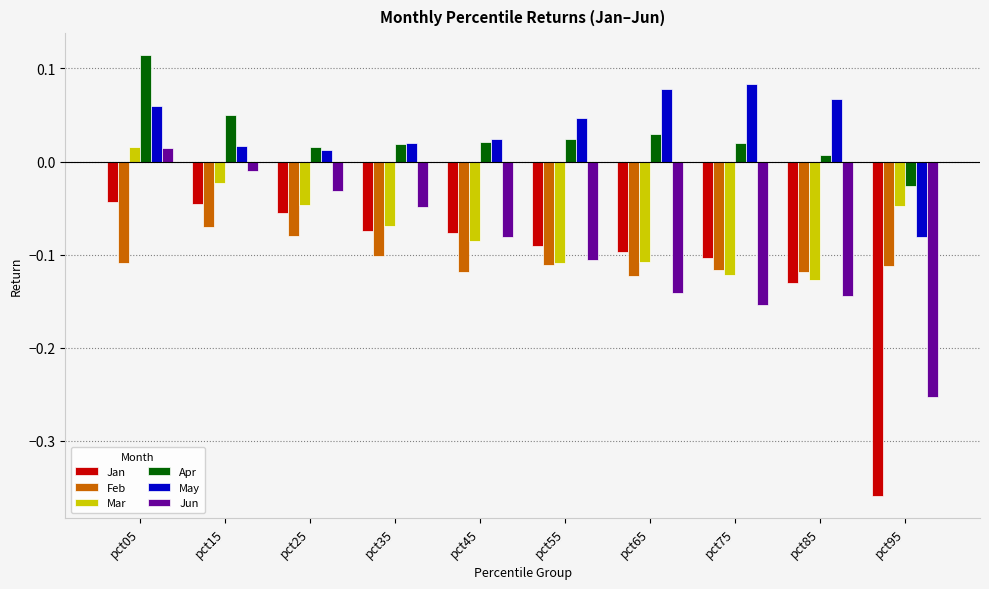

What is the difference between the maximum and minimum values in the May series?

0.2